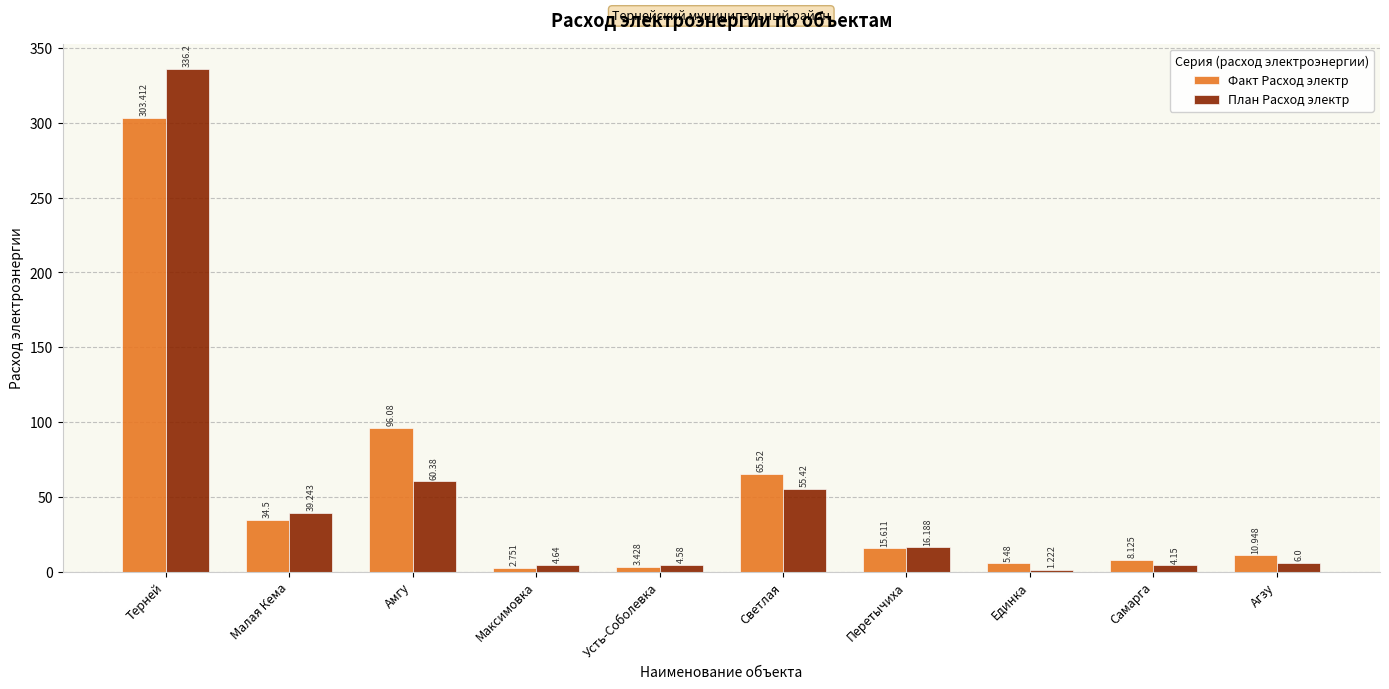

What is the difference between the maximum and second lowest values in the Факт Расход электр series?

300.0